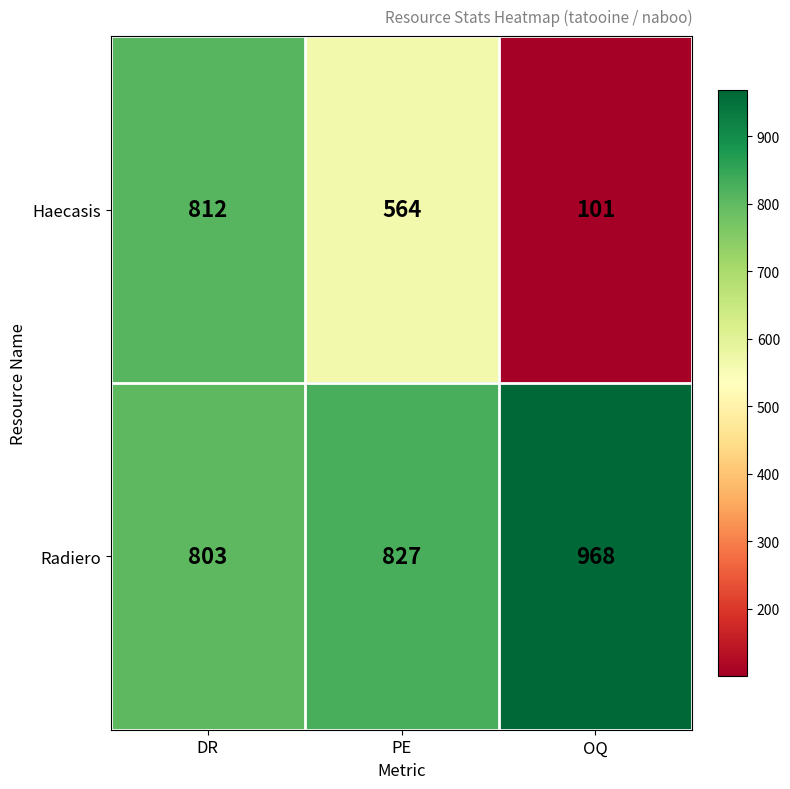

What is the lowest value of the Radiero series?

803